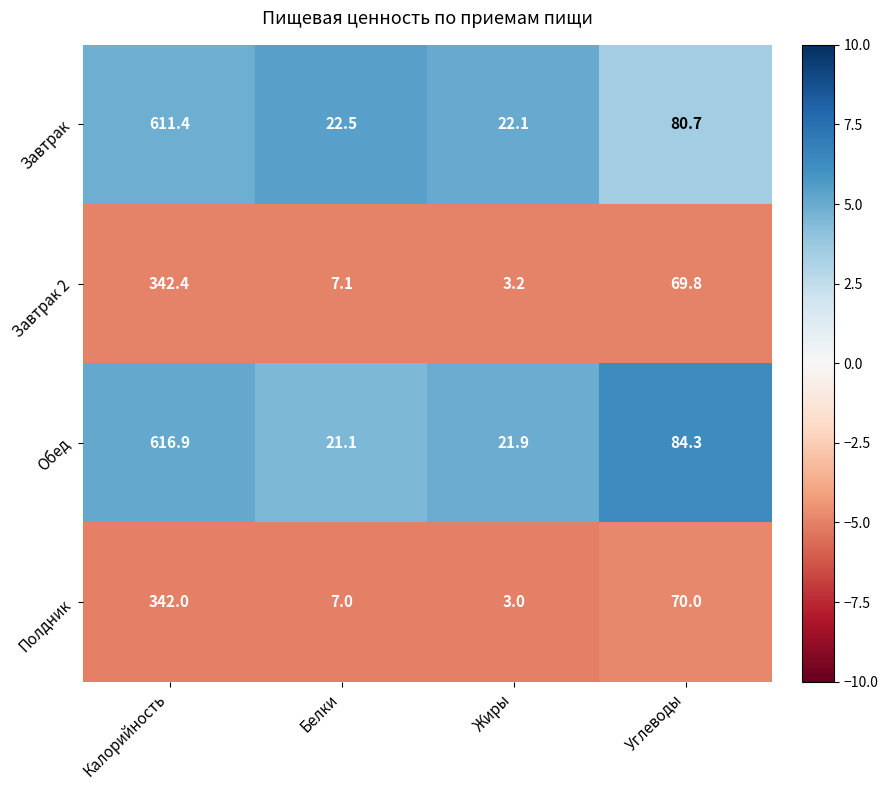

True or false: Обед has a value of 33.7 at Жиры.

False